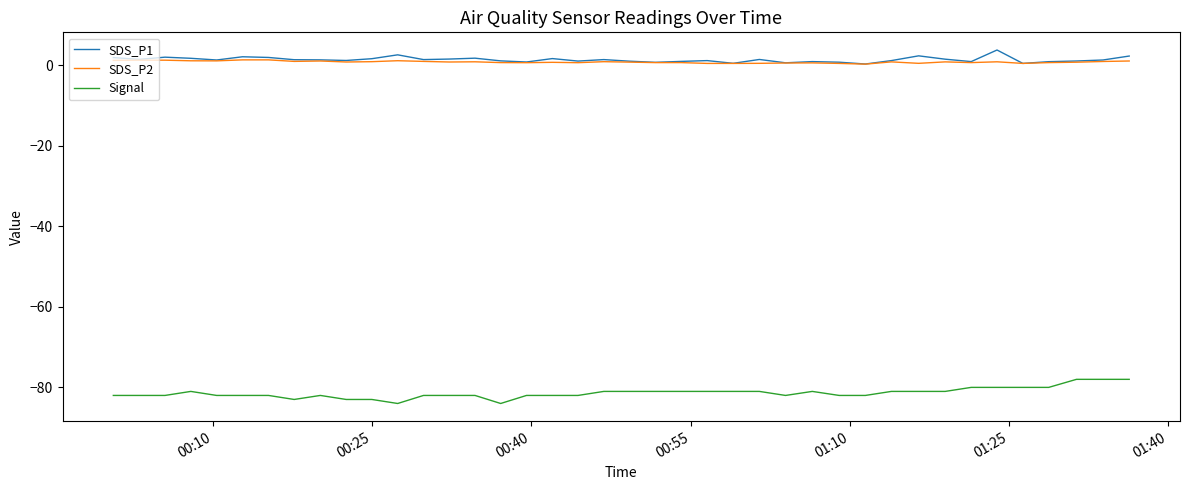

What is the minimum value shown in the chart?

-84.0